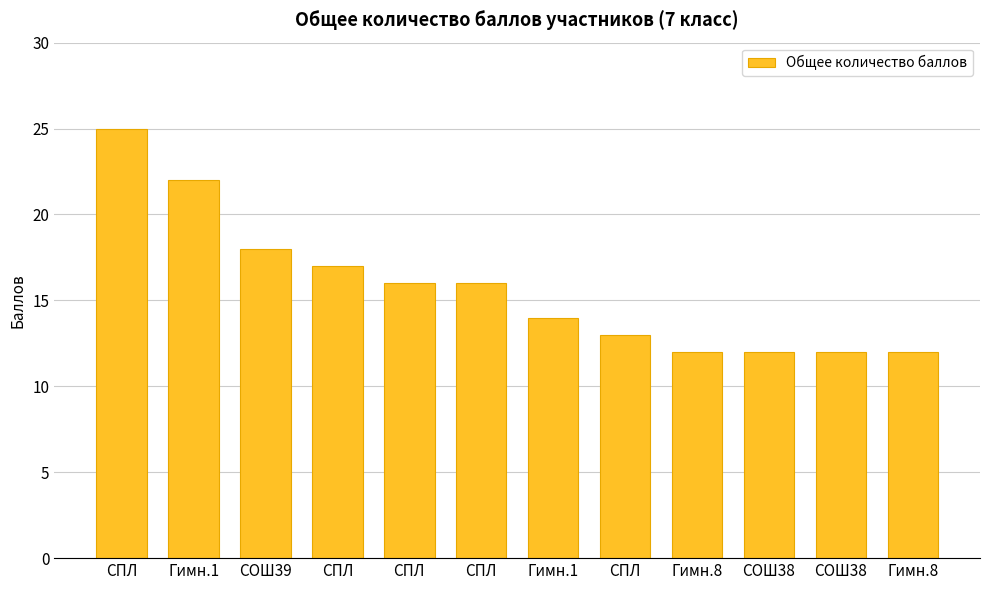

Rank the categories by value from lowest to highest.

Гимн.8, СОШ38, СОШ38, Гимн.8, СПЛ, Гимн.1, СПЛ, СПЛ, СПЛ, СОШ39, Гимн.1, СПЛ